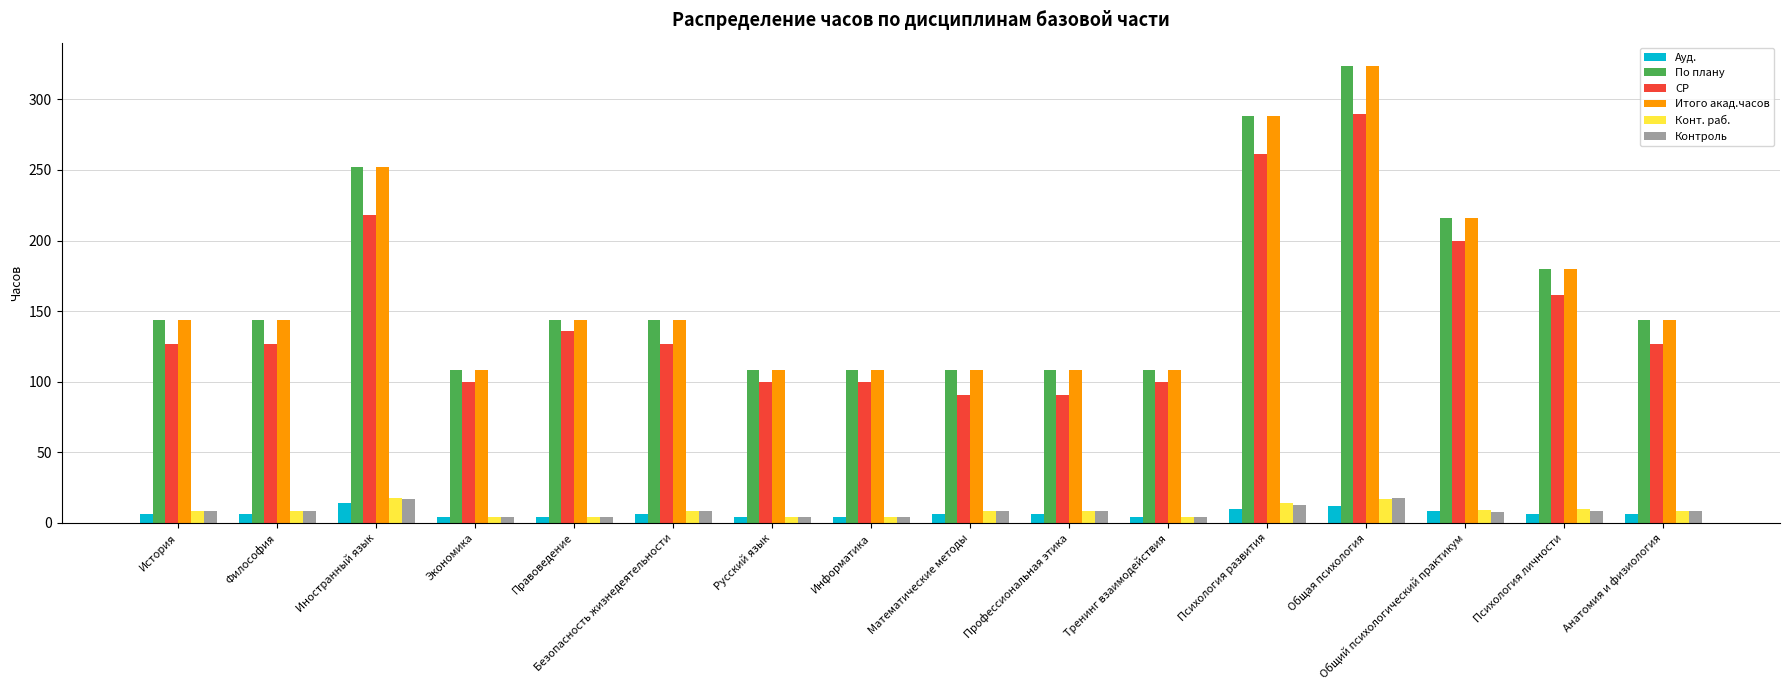

Between Общий психологический практикум and Анатомия и физиология, which series saw the biggest shift?

СР